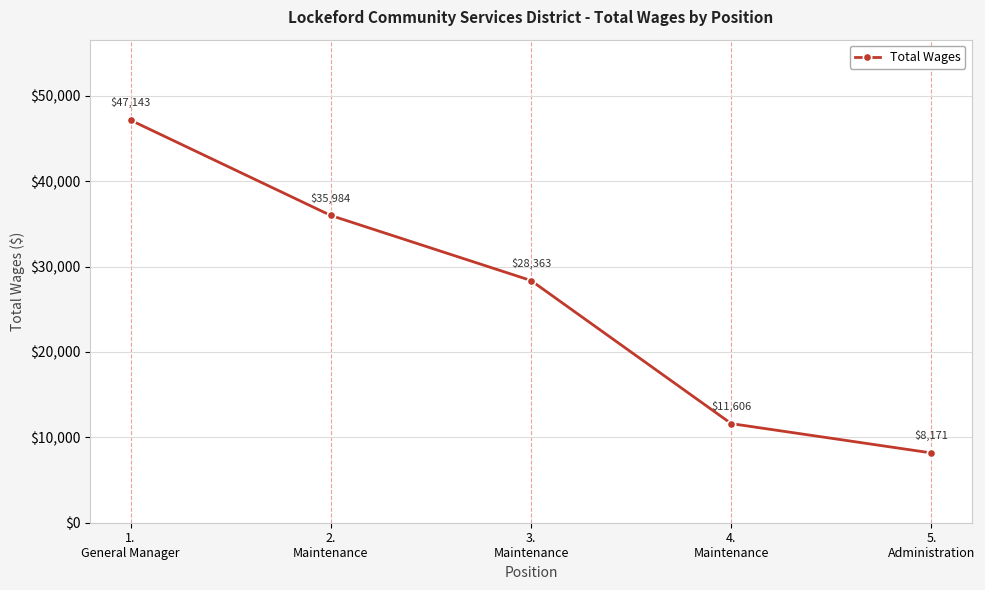

Between 1.
General Manager and 4.
Maintenance, which is larger?

1.
General Manager